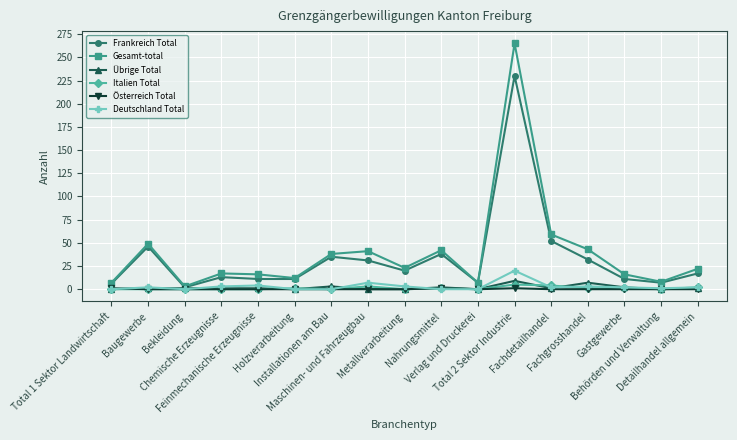

Reading left to right, list all the values displayed in this chart.

Frankreich Total: Total 1 Sektor Landwirtschaft=6	Baugewerbe=46	Bekleidung=2	Chemische Erzeugnisse=13	Feinmechanische Erzeugnisse=11	Holzverarbeitung=11	Installationen am Bau=35	Maschinen- und Fahrzeugbau=31	Metallverarbeitung=20	Nahrungsmittel=38	Verlag und Druckerei=7	Total 2 Sektor Industrie=230	Fachdetailhandel=52	Fachgrosshandel=32	Gastgewerbe=11	Behörden und Verwaltung=7	Detailhandel allgemein=17
Gesamt-total: Total 1 Sektor Landwirtschaft=7	Baugewerbe=49	Bekleidung=3	Chemische Erzeugnisse=17	Feinmechanische Erzeugnisse=16	Holzverarbeitung=12	Installationen am Bau=38	Maschinen- und Fahrzeugbau=41	Metallverarbeitung=23	Nahrungsmittel=42	Verlag und Druckerei=7	Total 2 Sektor Industrie=265	Fachdetailhandel=59	Fachgrosshandel=43	Gastgewerbe=16	Behörden und Verwaltung=8	Detailhandel allgemein=22
Übrige Total: Total 1 Sektor Landwirtschaft=0	Baugewerbe=1	Bekleidung=1	Chemische Erzeugnisse=1	Feinmechanische Erzeugnisse=1	Holzverarbeitung=0	Installationen am Bau=3	Maschinen- und Fahrzeugbau=0	Metallverarbeitung=0	Nahrungsmittel=2	Verlag und Druckerei=0	Total 2 Sektor Industrie=9	Fachdetailhandel=1	Fachgrosshandel=7	Gastgewerbe=2	Behörden und Verwaltung=0	Detailhandel allgemein=1
Italien Total: Total 1 Sektor Landwirtschaft=0	Baugewerbe=0	Bekleidung=0	Chemische Erzeugnisse=0	Feinmechanische Erzeugnisse=0	Holzverarbeitung=1	Installationen am Bau=0	Maschinen- und Fahrzeugbau=3	Metallverarbeitung=0	Nahrungsmittel=1	Verlag und Druckerei=0	Total 2 Sektor Industrie=5	Fachdetailhandel=4	Fachgrosshandel=1	Gastgewerbe=1	Behörden und Verwaltung=0	Detailhandel allgemein=2
Österreich Total: Total 1 Sektor Landwirtschaft=1	Baugewerbe=0	Bekleidung=0	Chemische Erzeugnisse=0	Feinmechanische Erzeugnisse=0	Holzverarbeitung=0	Installationen am Bau=0	Maschinen- und Fahrzeugbau=0	Metallverarbeitung=0	Nahrungsmittel=1	Verlag und Druckerei=0	Total 2 Sektor Industrie=1	Fachdetailhandel=0	Fachgrosshandel=0	Gastgewerbe=0	Behörden und Verwaltung=0	Detailhandel allgemein=0
Deutschland Total: Total 1 Sektor Landwirtschaft=0	Baugewerbe=2	Bekleidung=0	Chemische Erzeugnisse=3	Feinmechanische Erzeugnisse=4	Holzverarbeitung=0	Installationen am Bau=0	Maschinen- und Fahrzeugbau=7	Metallverarbeitung=3	Nahrungsmittel=0	Verlag und Druckerei=0	Total 2 Sektor Industrie=20	Fachdetailhandel=2	Fachgrosshandel=3	Gastgewerbe=2	Behörden und Verwaltung=1	Detailhandel allgemein=2